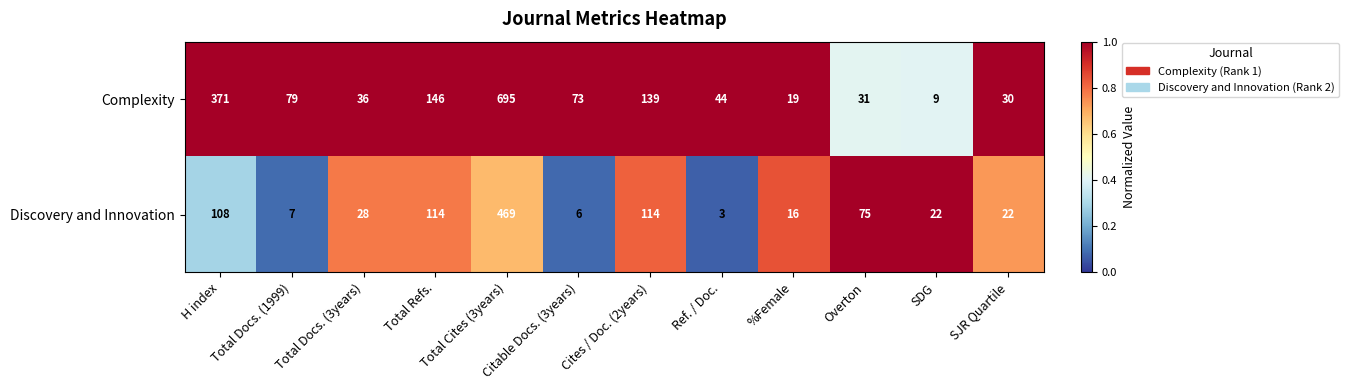

The Complexity series shows 30 at SJR Quartile. True or false?

True